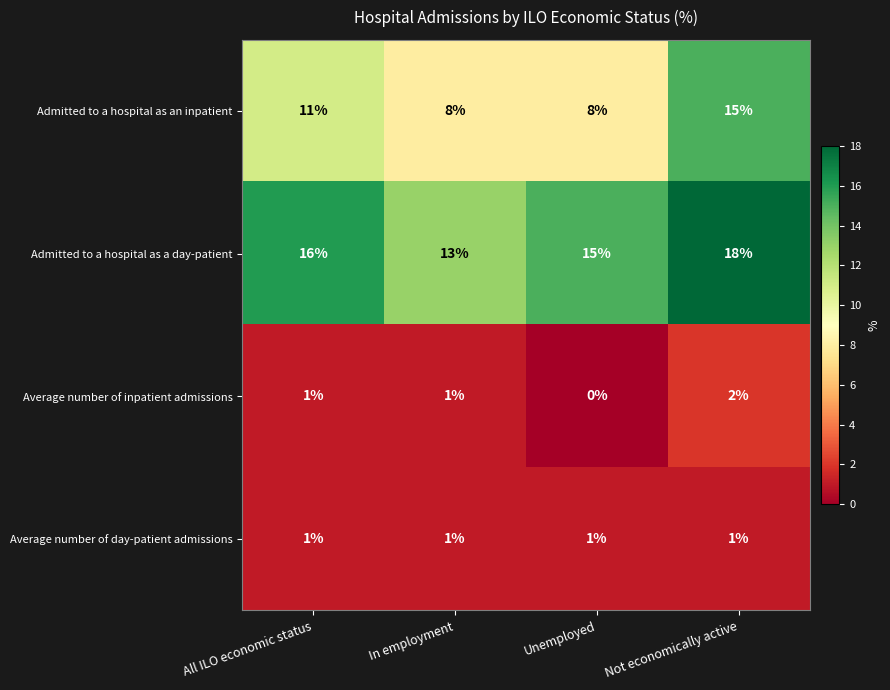

What is the total value across all series at Unemployed?

24